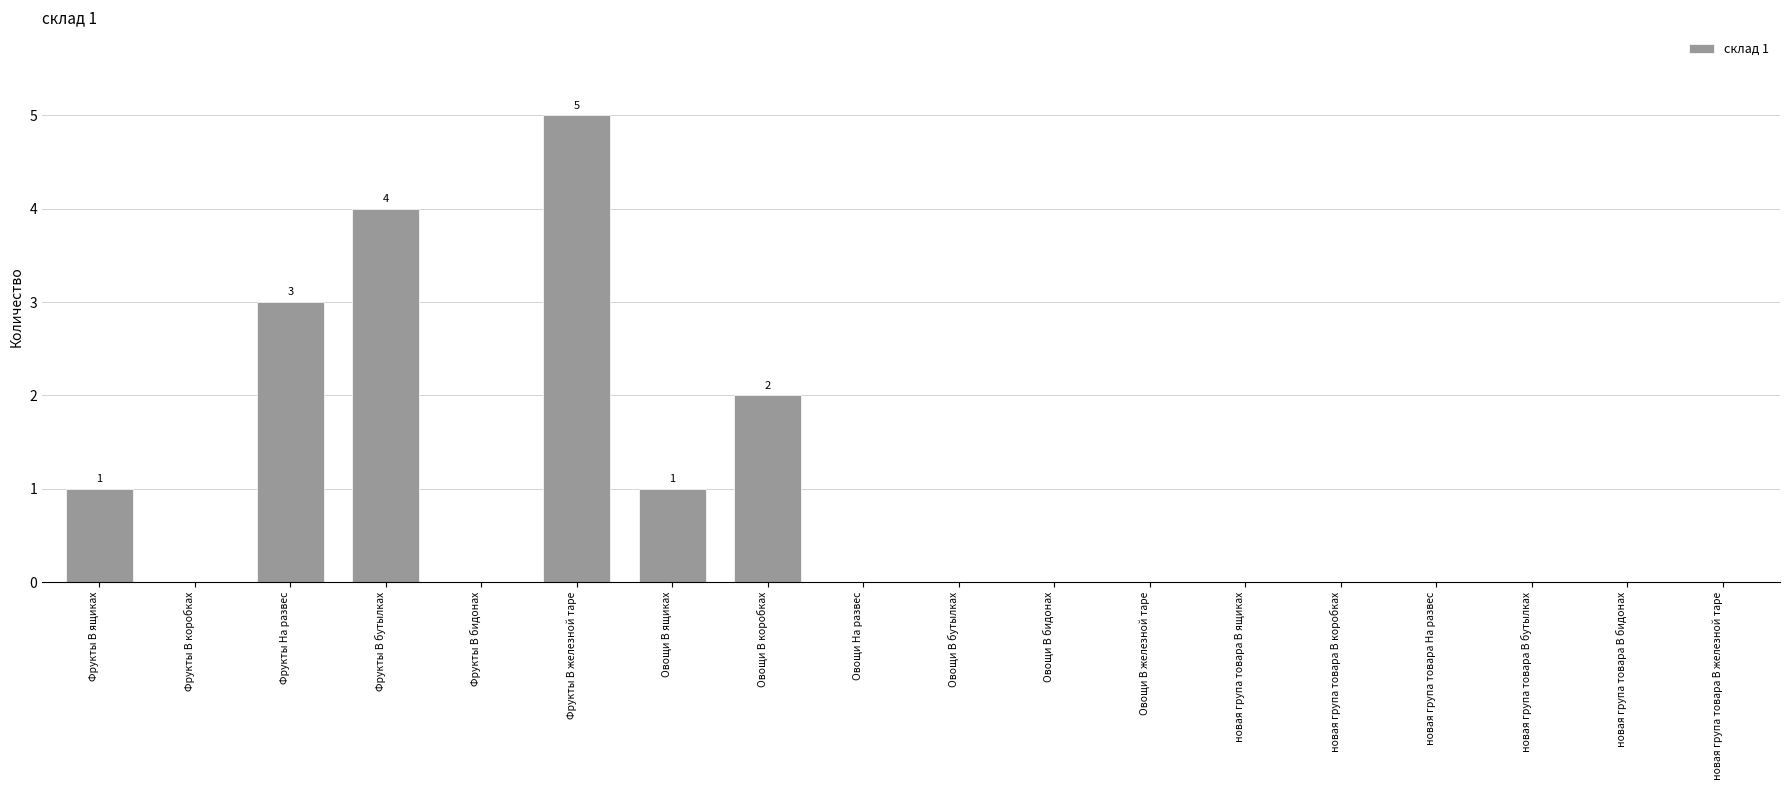

How many categories are shown in the chart?

18